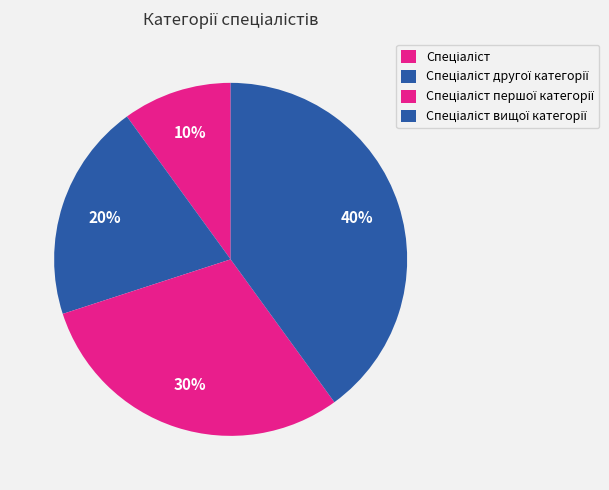

What is the ratio of the value at Спеціаліст першої категорії to the value at Спеціаліст другої категорії?

1.5